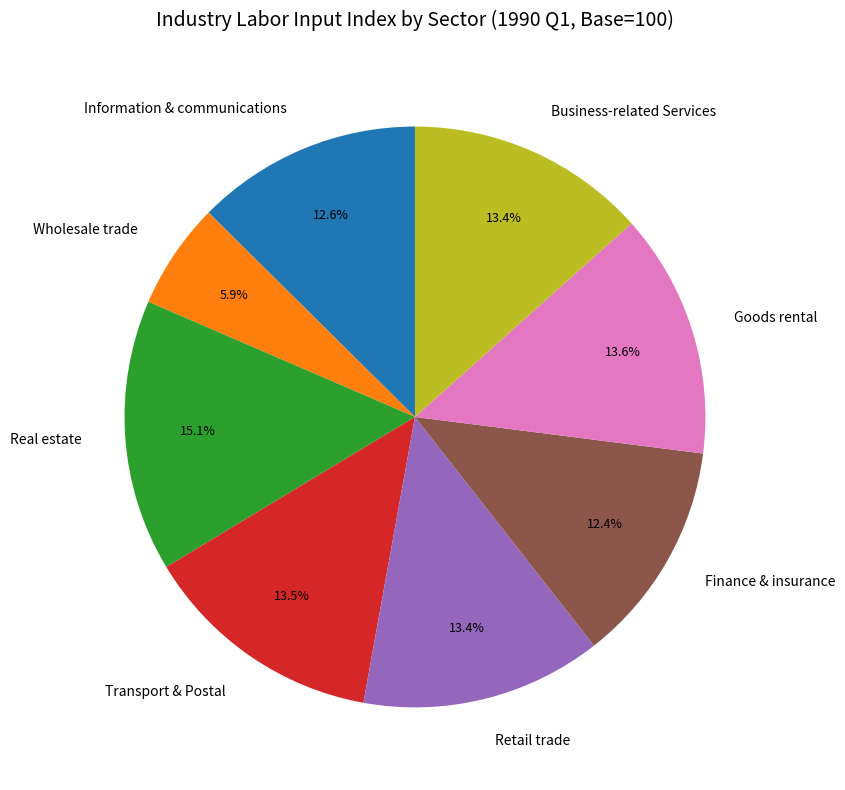

Is Business-related Services the majority of the pie?

No